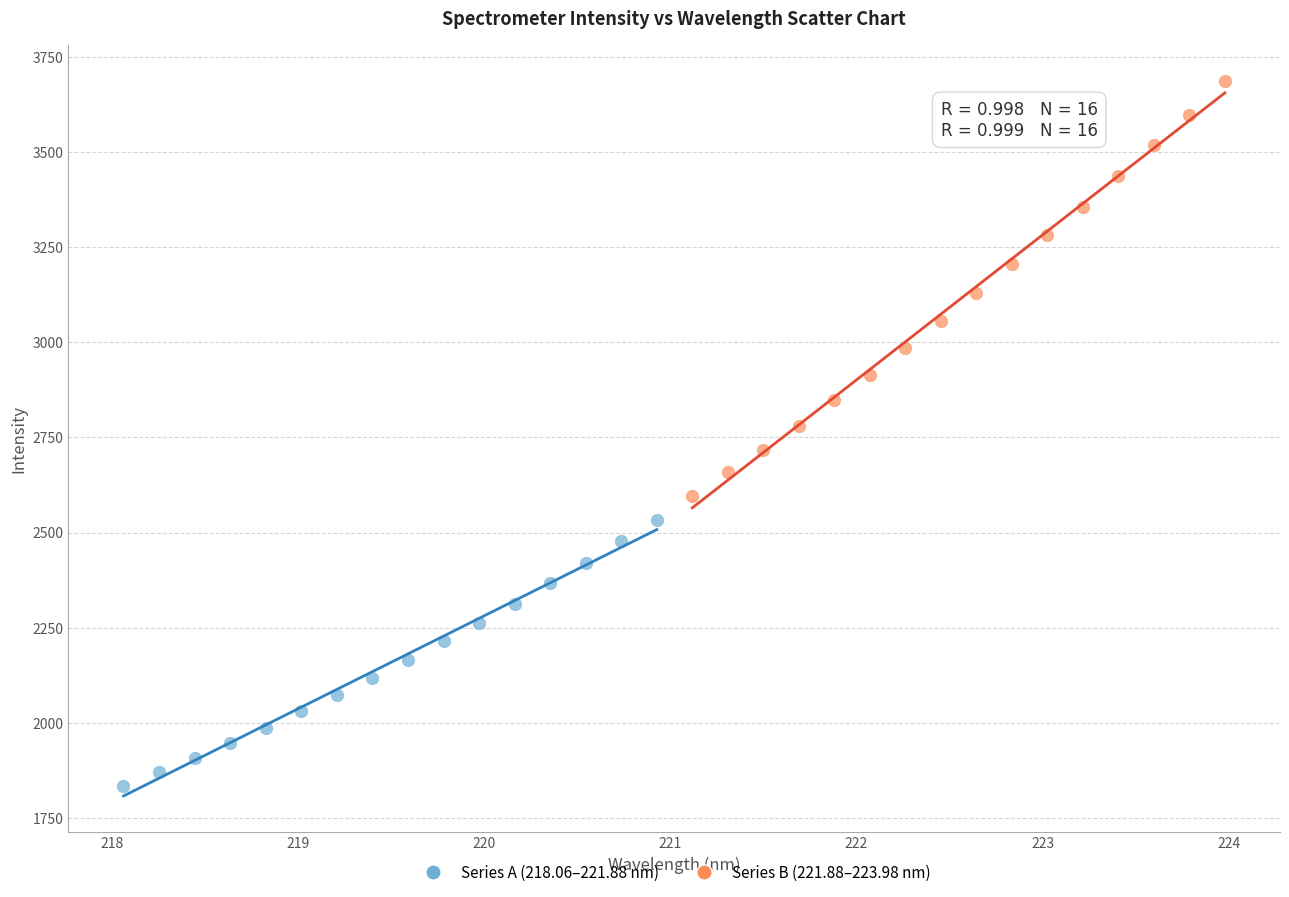

What are all the series names shown in the legend?

Series A (218.06–221.88 nm), Series B (221.88–223.98 nm)